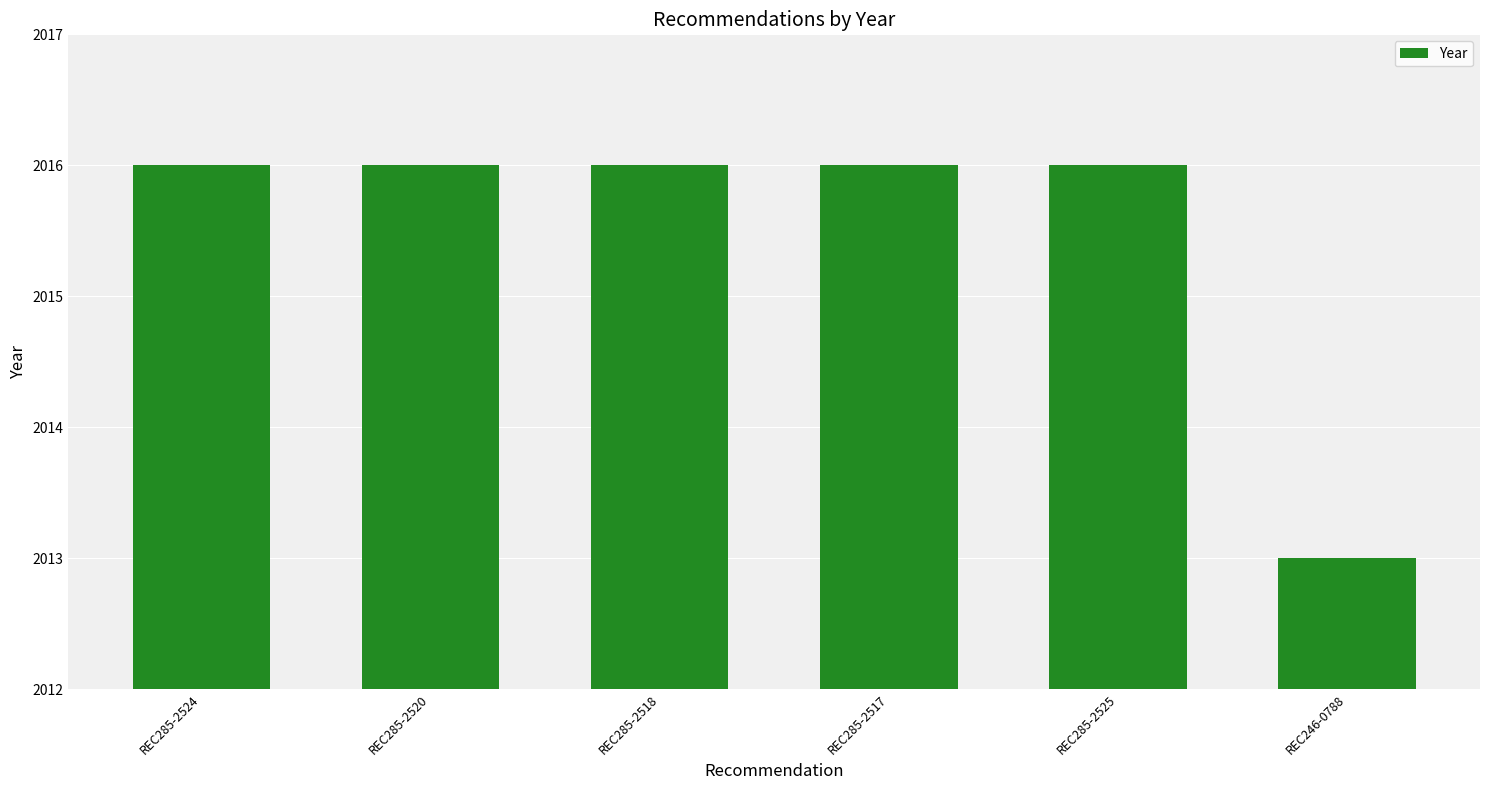

How many values are between 2016 and 2017?

5